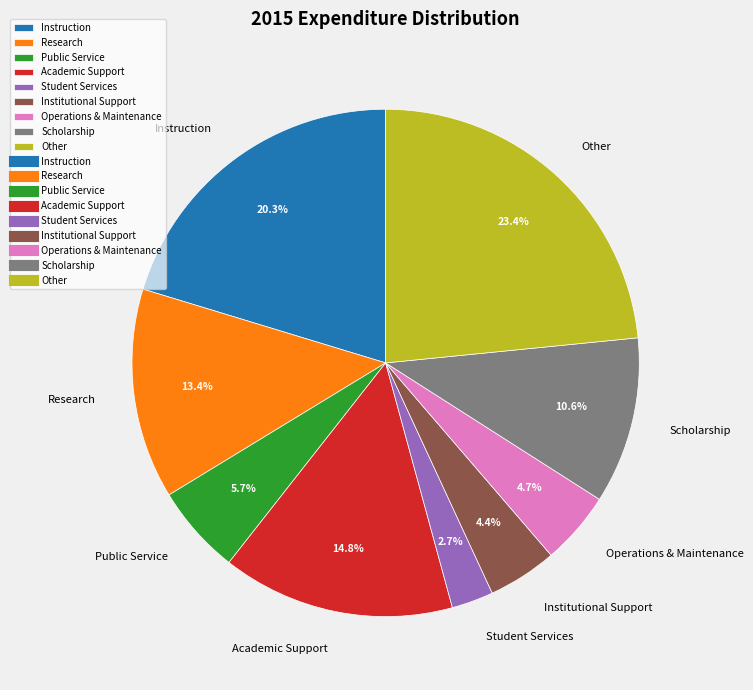

Does any single category account for the majority?

No